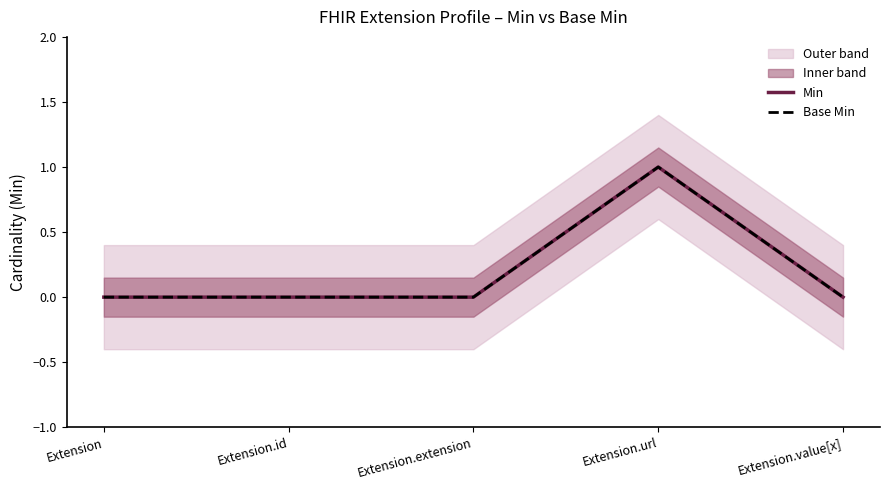

Is the value of Min at Extension greater than the value of Base Min at Extension.id?

No